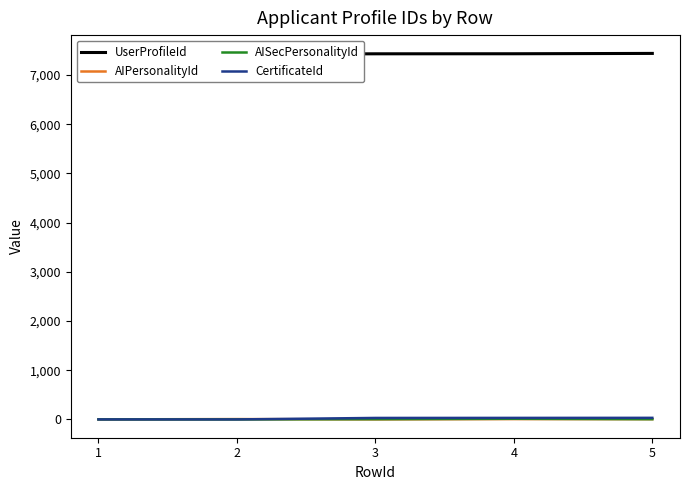

Count the number of data series in this chart.

4